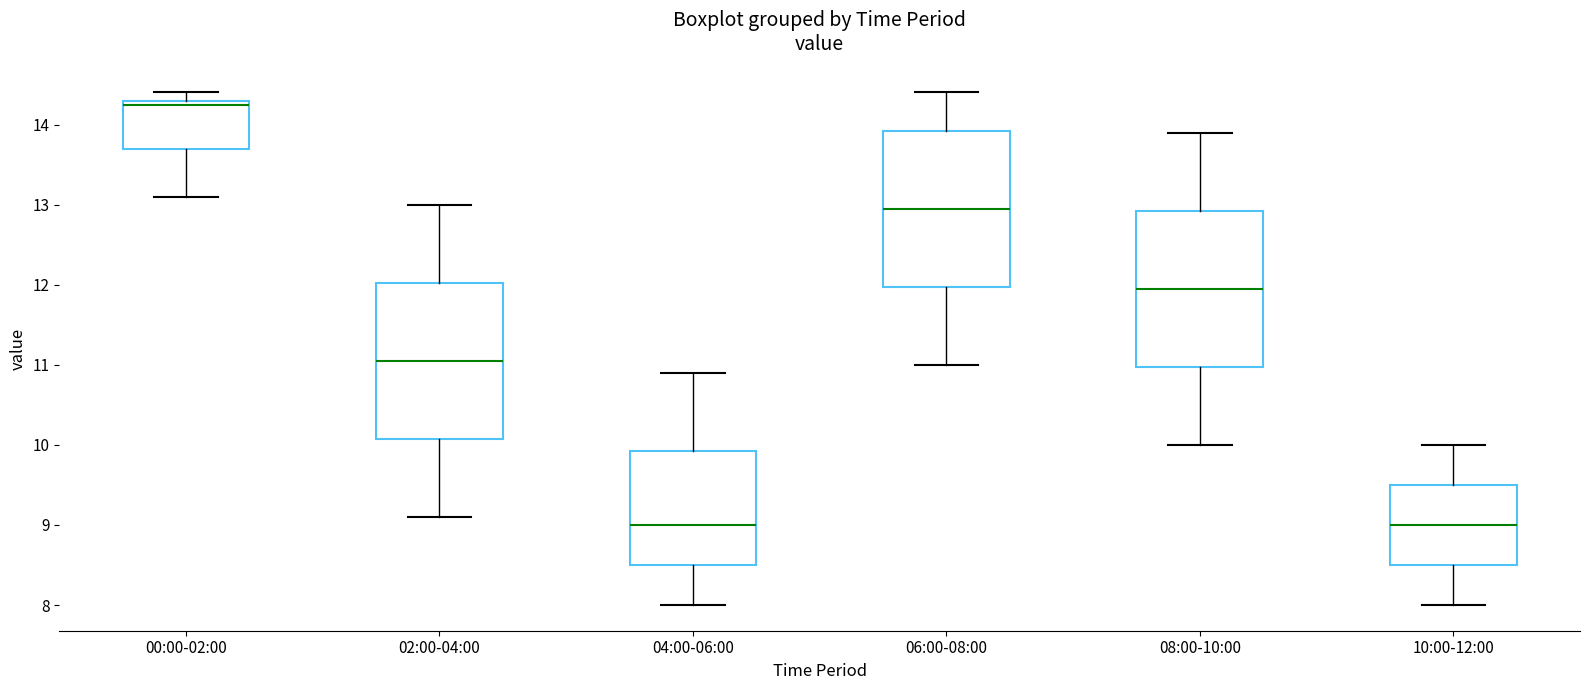

Reading left to right, read every box against the y-axis: the position of its median line, the range the box covers, and the ends of its whiskers. The values are not printed on the chart, so give them approximately, as read against the axis.

00:00-02:00: median 14.3 (just below the box's upper edge), box 13.7 to 14.3, whiskers 13.1 to 14.4
02:00-04:00: median 11.1, box 10.1 to 12.0, whiskers 9.1 to 13.0
04:00-06:00: median 9.0, box 8.5 to 9.9, whiskers 8.0 to 10.9
06:00-08:00: median 13.0, box 12.0 to 13.9, whiskers 11.0 to 14.4
08:00-10:00: median 12.0, box 11.0 to 12.9, whiskers 10.0 to 13.9
10:00-12:00: median 9.0, box 8.5 to 9.5, whiskers 8.0 to 10.0